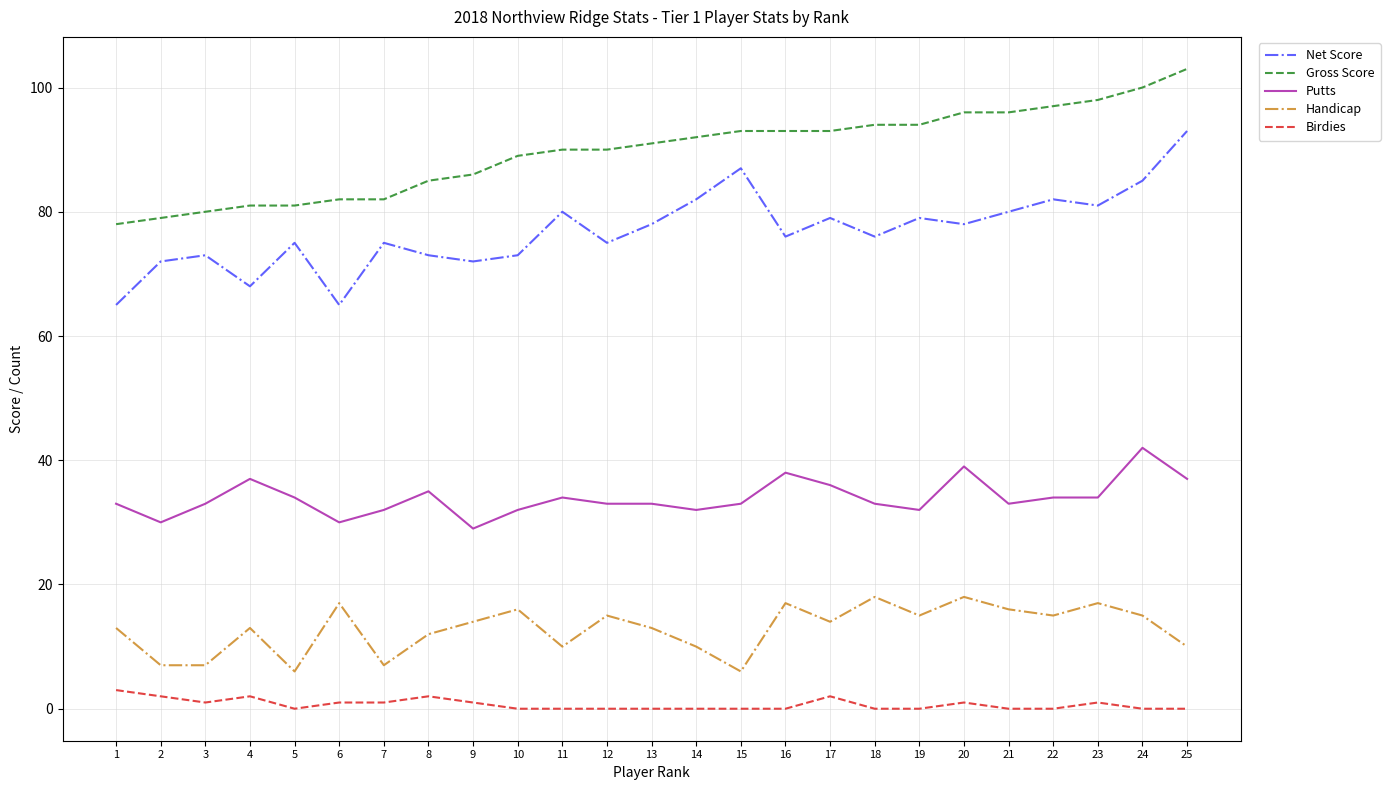

At which label does Birdies reach its peak?

1